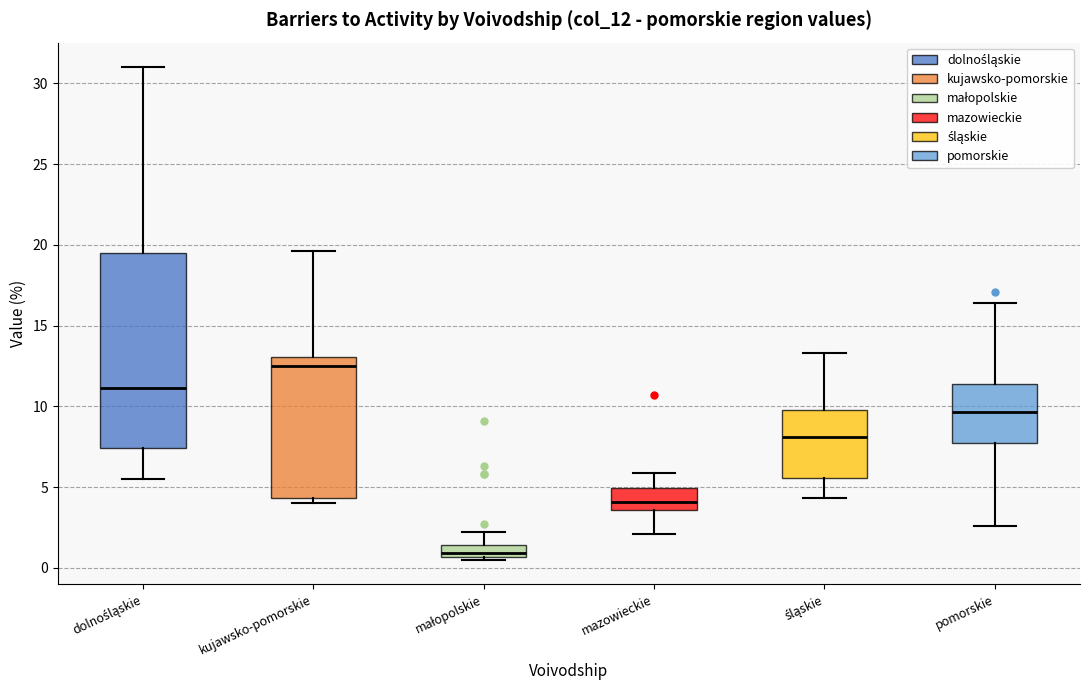

Which box is the tallest, from its lower edge to its upper edge?

dolnośląskie